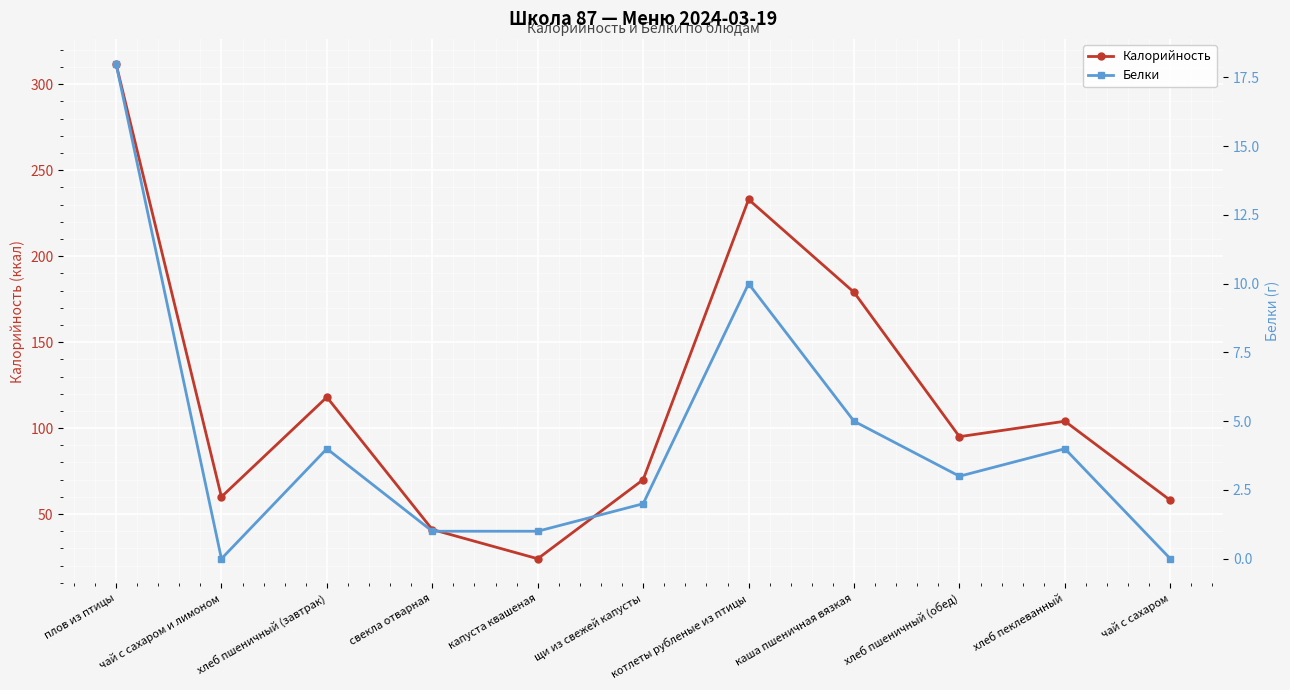

What is the greatest value displayed?

312